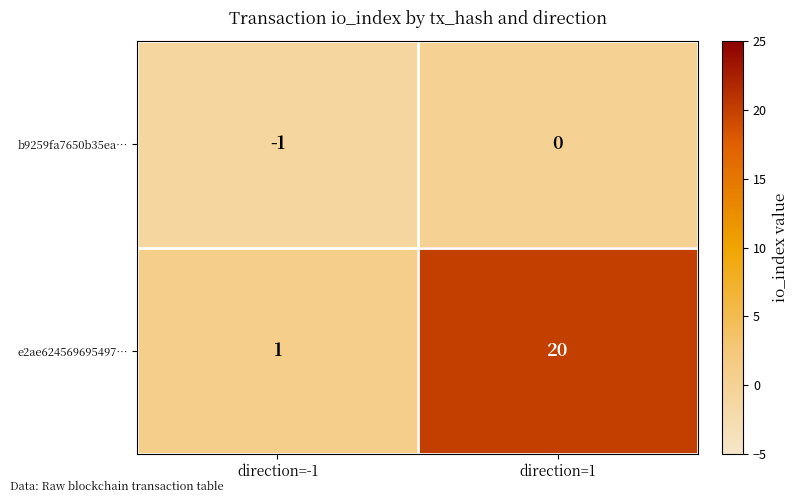

Which series changed the most between direction=-1 and direction=1?

e2ae624569695497…